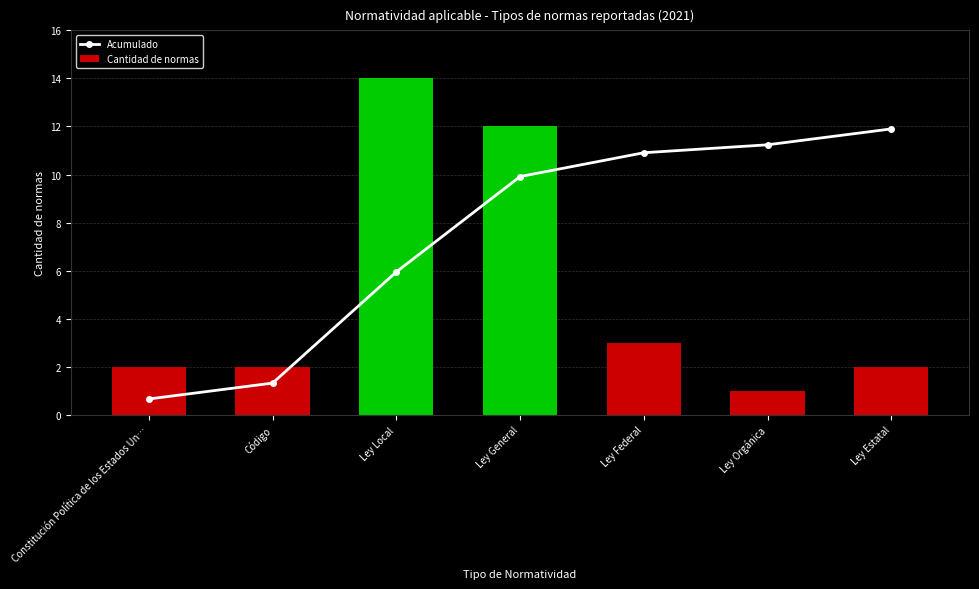

Rank the series at Ley Estatal from highest to lowest value.

Acumulado, Cantidad de normas